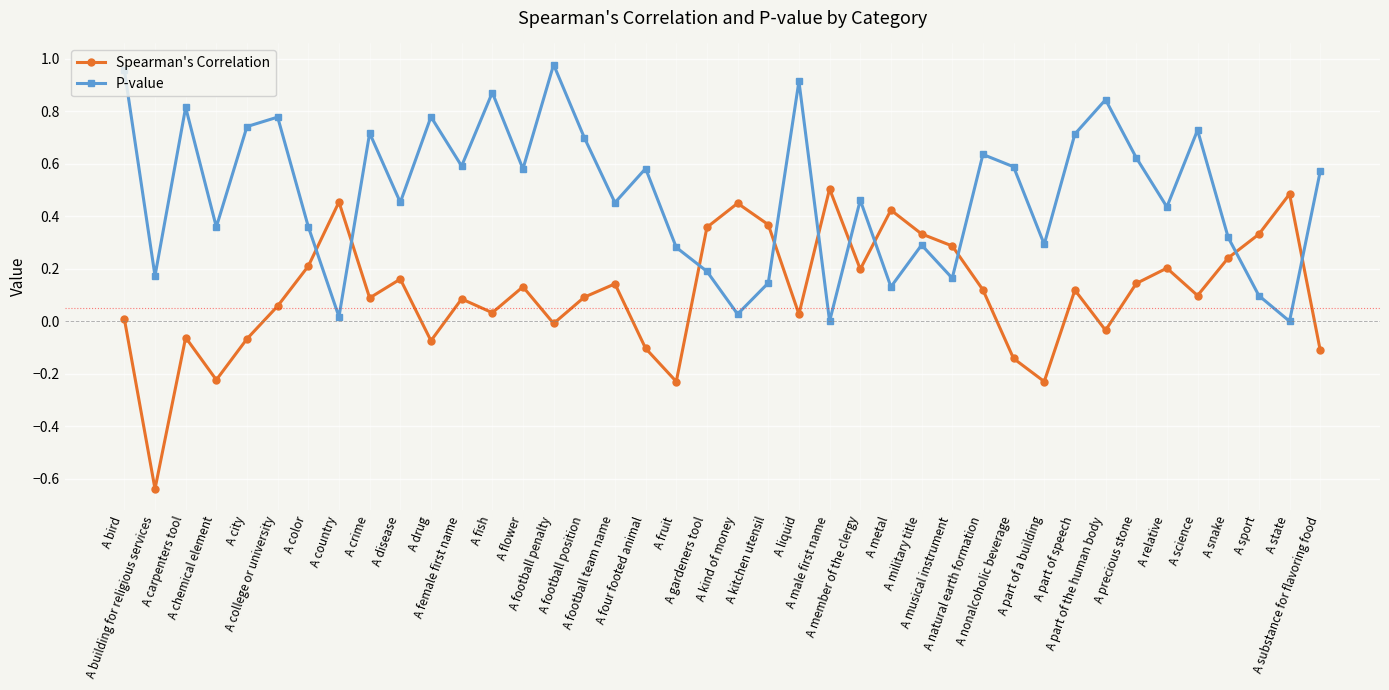

How many lines are shown in the chart?

2